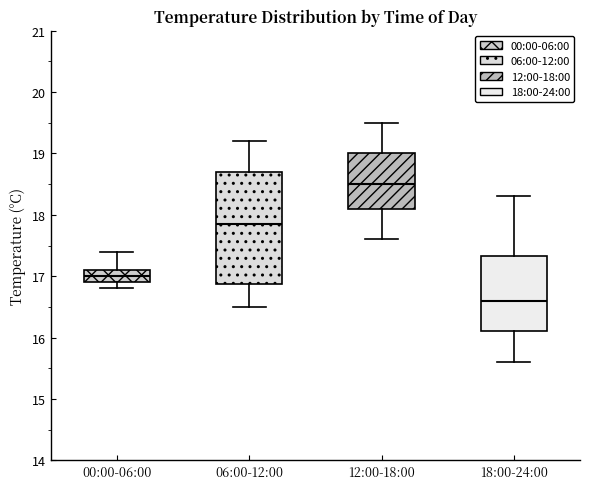

Reading left to right, read every box against the y-axis: the position of its median line, the range the box covers, and the ends of its whiskers. The values are not printed on the chart, so give them approximately, as read against the axis.

00:00-06:00: median 17.0, box 16.9 to 17.1, whiskers 16.8 to 17.4
06:00-12:00: median 17.9, box 16.9 to 18.7, whiskers 16.5 to 19.2
12:00-18:00: median 18.5, box 18.1 to 19.0, whiskers 17.6 to 19.5
18:00-24:00: median 16.6, box 16.1 to 17.3, whiskers 15.6 to 18.3